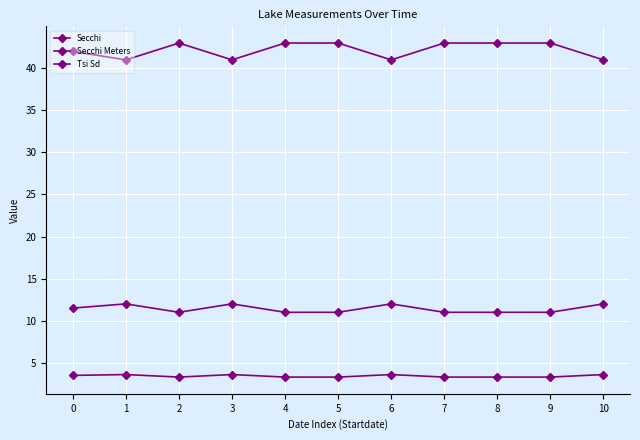

What is the spread (max minus min) of values at 7?

39.7